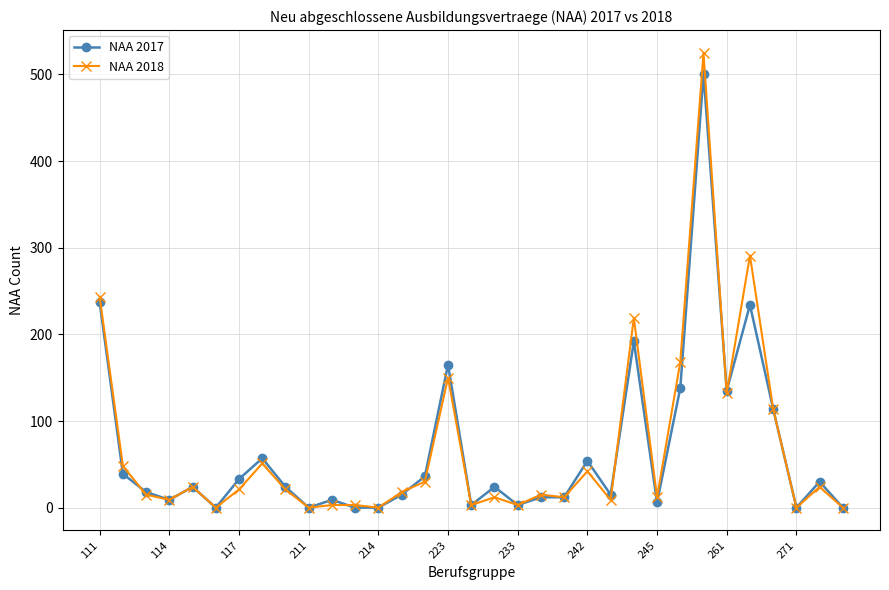

What is the greatest value displayed?

525